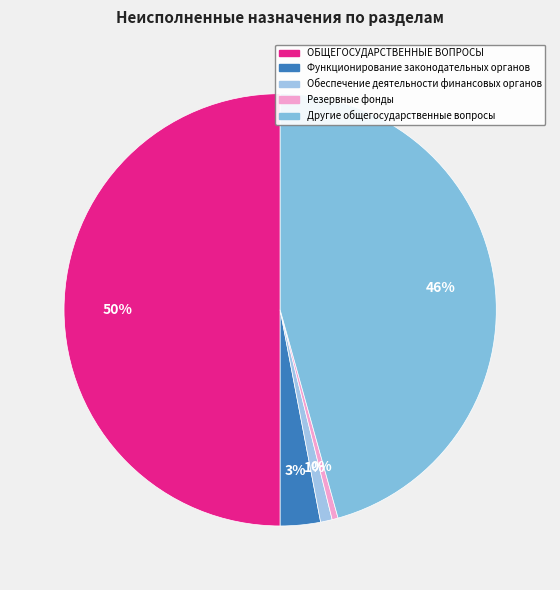

Count the number of slices in the pie.

5